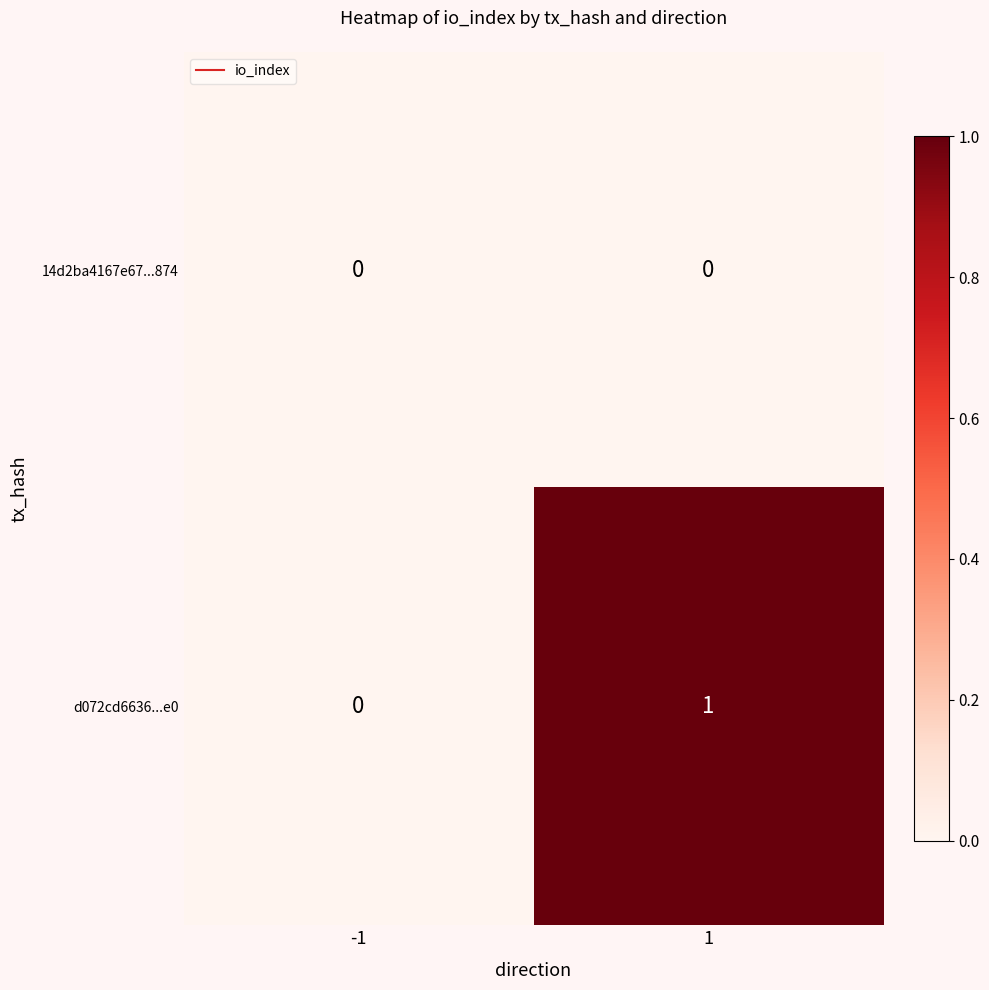

Which series has the largest total across all categories?

d072cd6636...e0